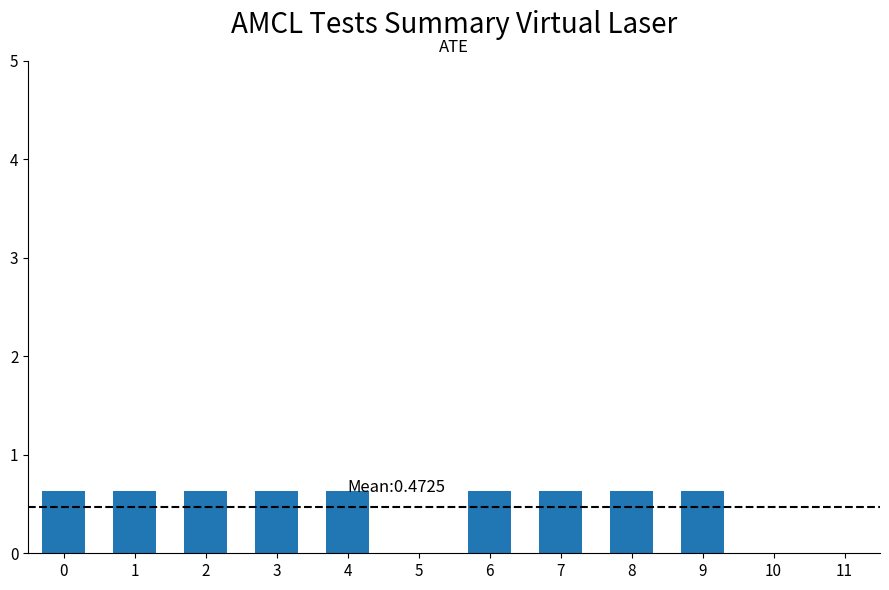

What is the maximum value shown in the chart?

0.6